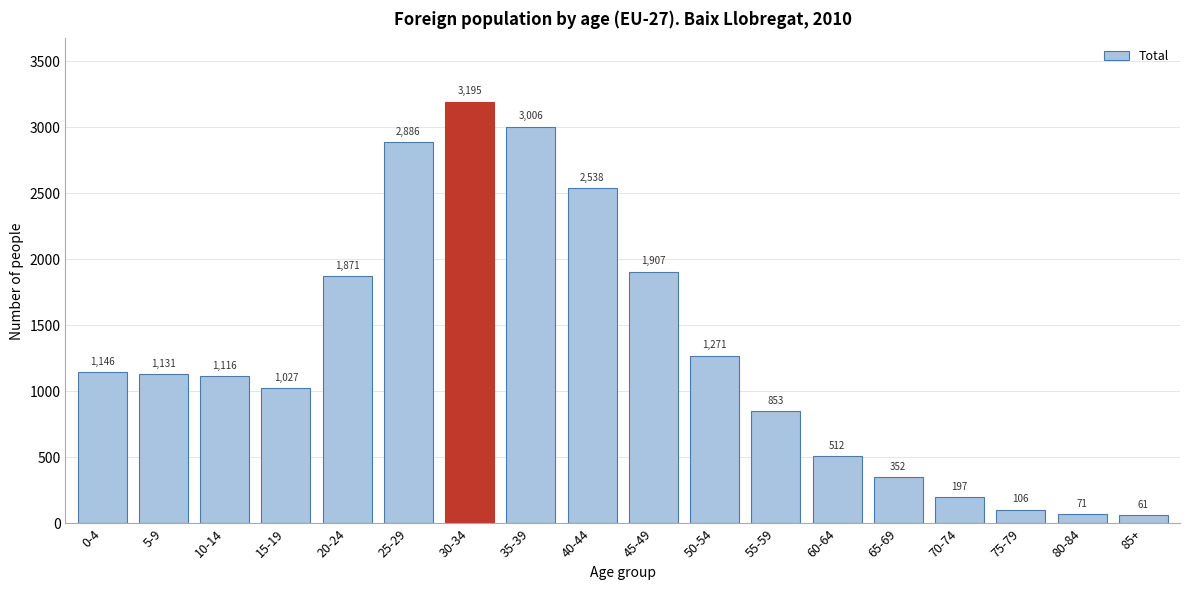

Reading right to left, extract all data points from this chart.

61	71	106	197	352	512	853	1271	1907	2538	3006	3195	2886	1871	1027	1116	1131	1146